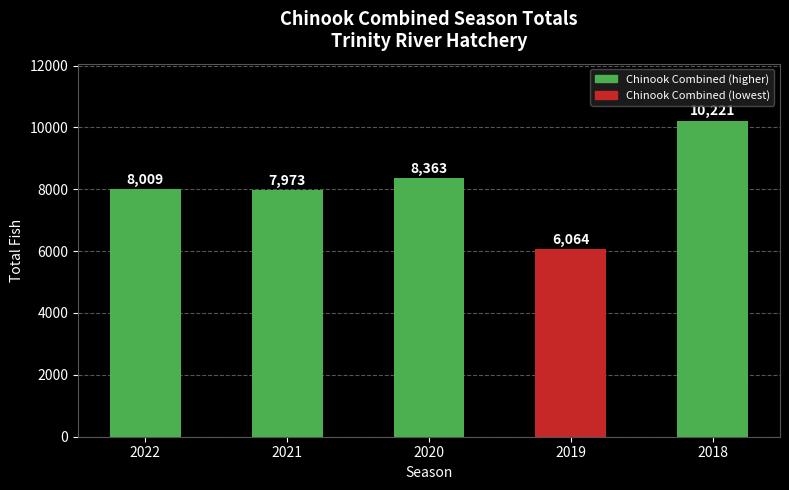

The chart shows a value of 12517 at 2020. True or false?

False